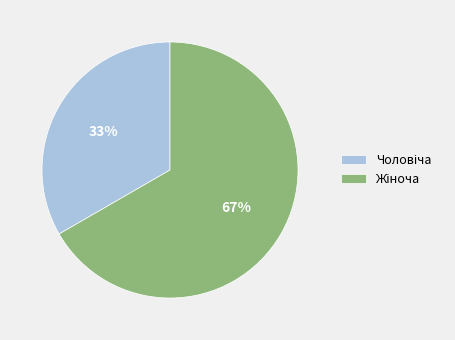

To the nearest percent, what is the average slice percentage?

50%